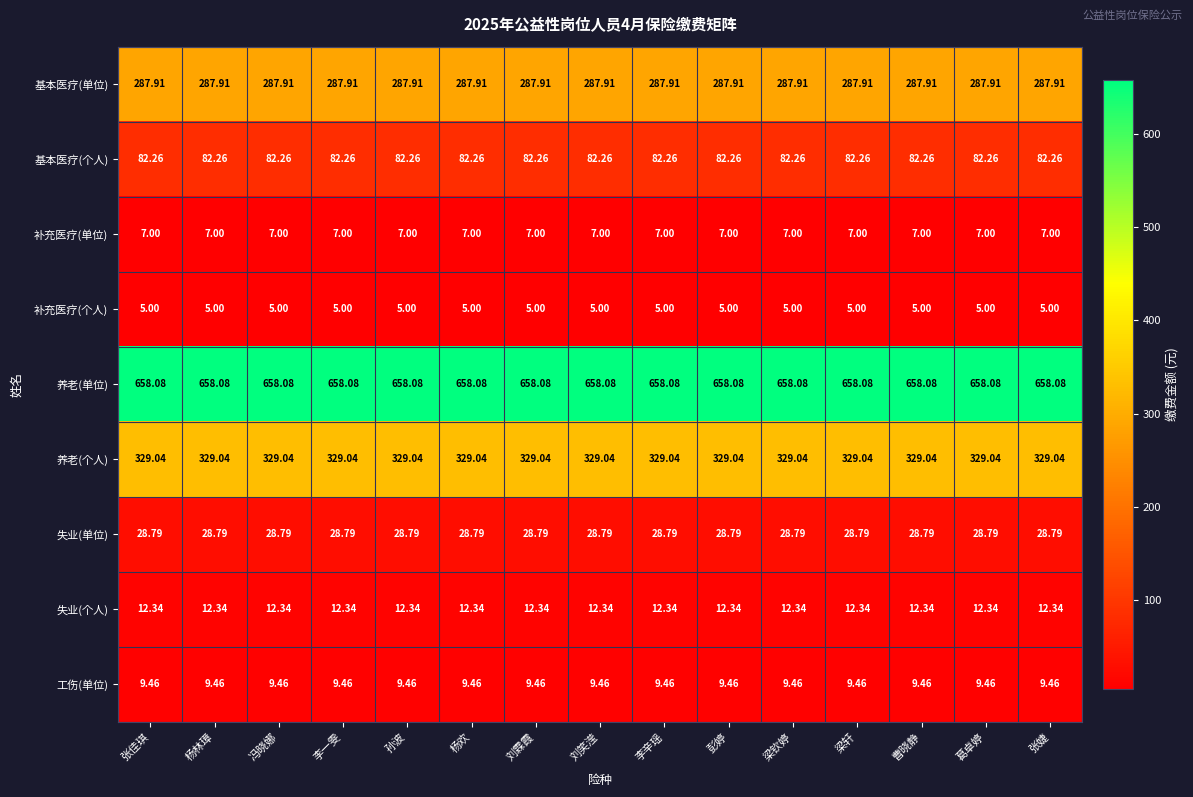

At 李一雯, list the series in order from smallest to largest.

补充医疗(个人), 补充医疗(单位), 工伤(单位), 失业(个人), 失业(单位), 基本医疗(个人), 基本医疗(单位), 养老(个人), 养老(单位)